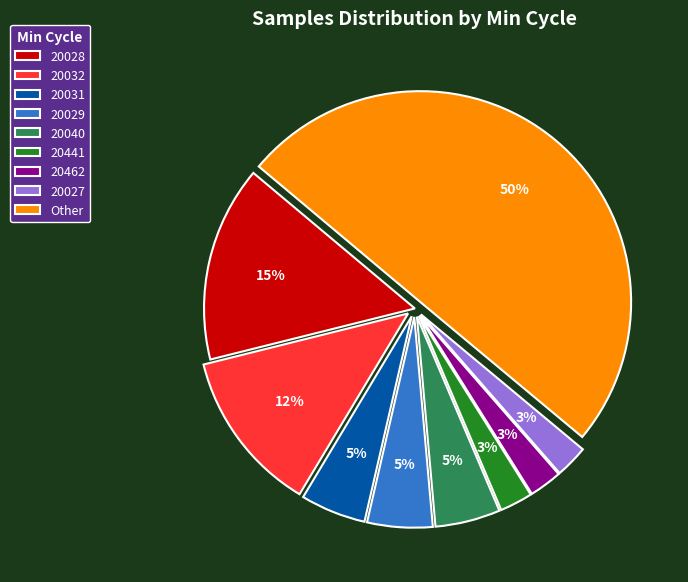

What is the ratio of the value at Other to the value at 20040?

10.0